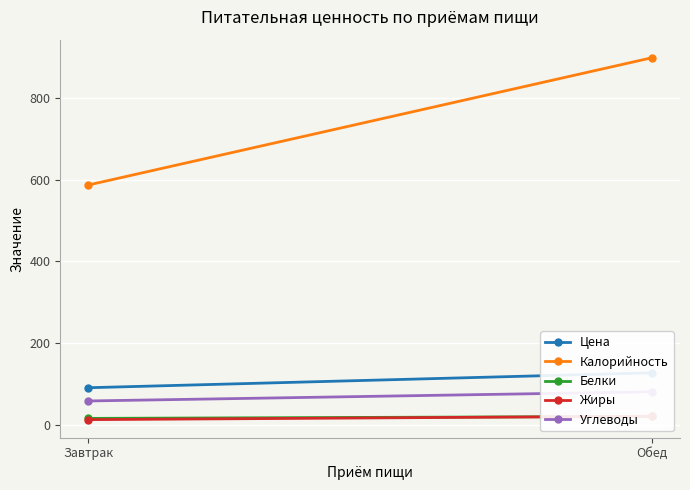

What is the sum of the Калорийность values at Завтрак and Обед?

1486.6